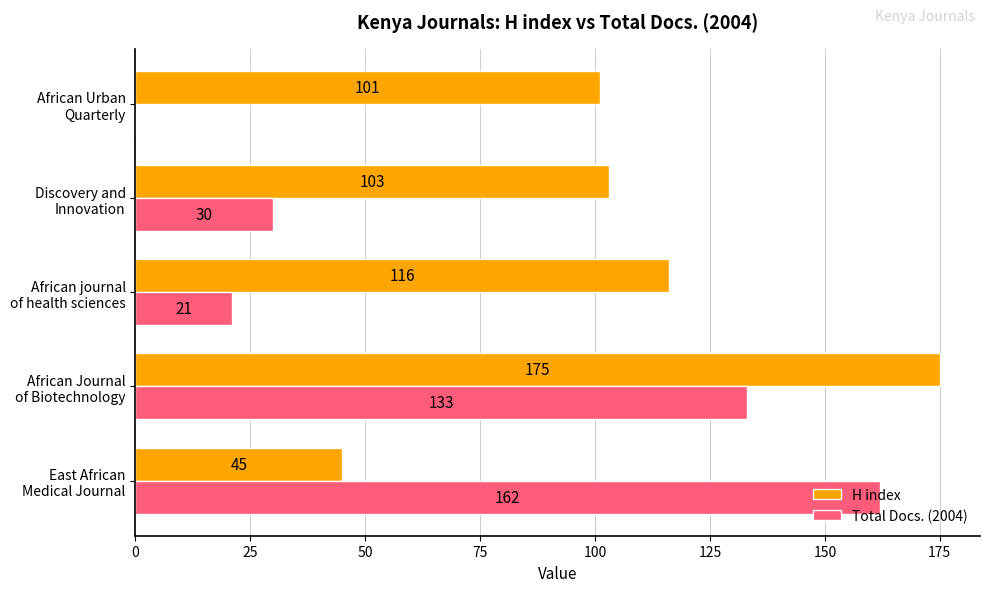

What are all the series names shown in the legend?

H index, Total Docs. (2004)